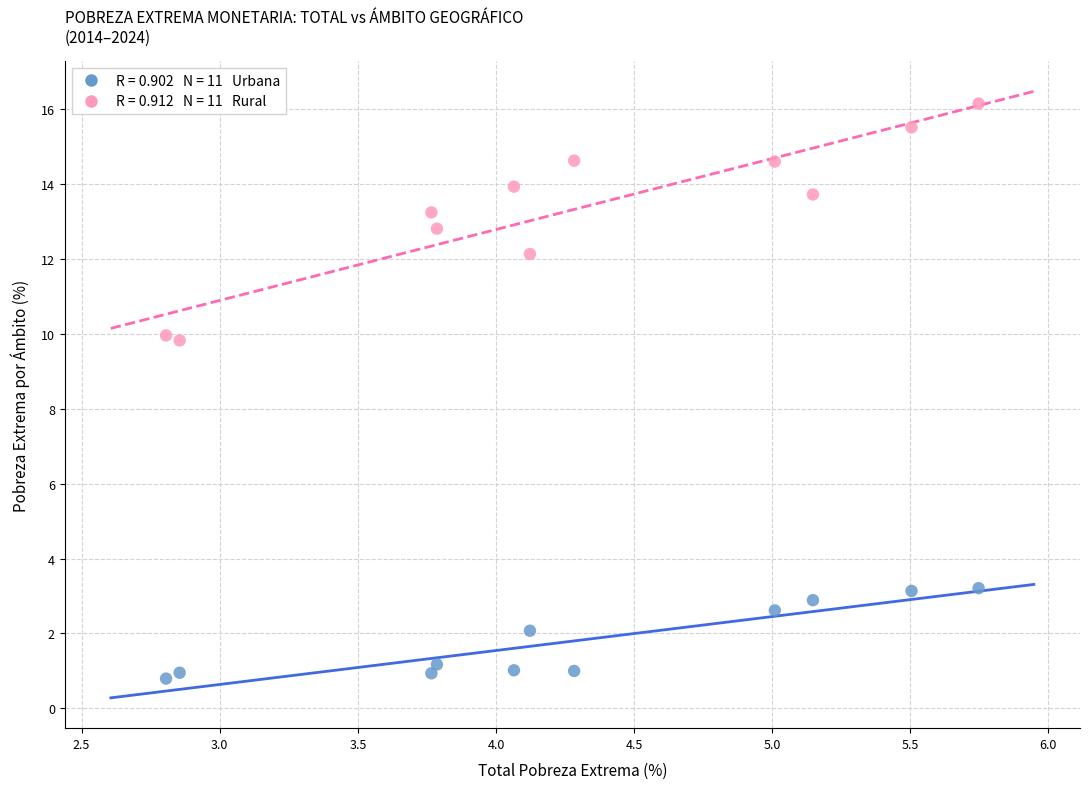

Across all data points, what is the range of Y values (max minus min)?

15.4